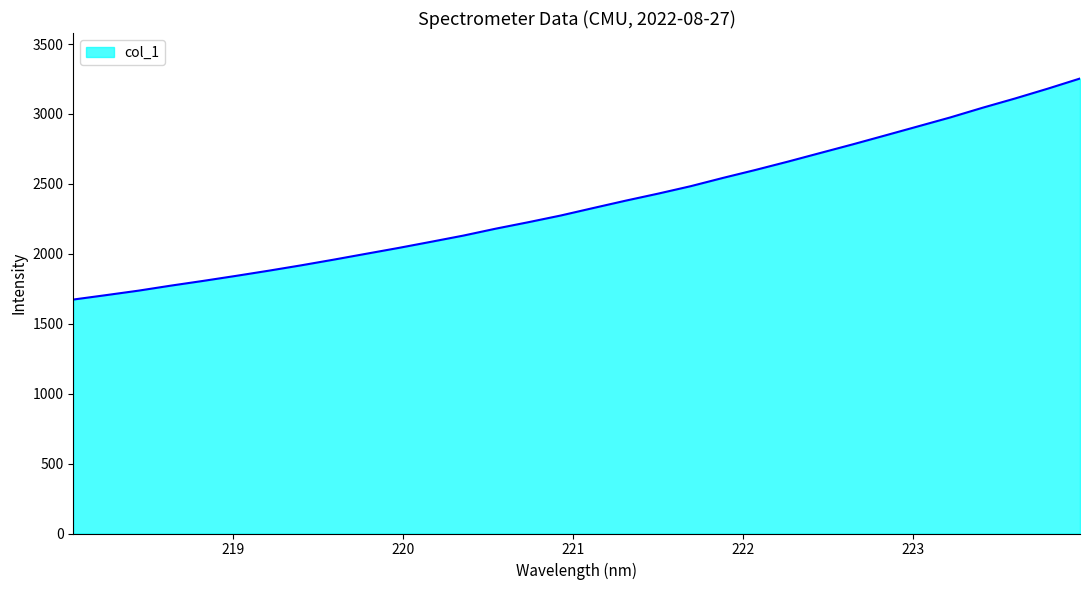

What is the difference between the maximum and minimum values?

1580.5